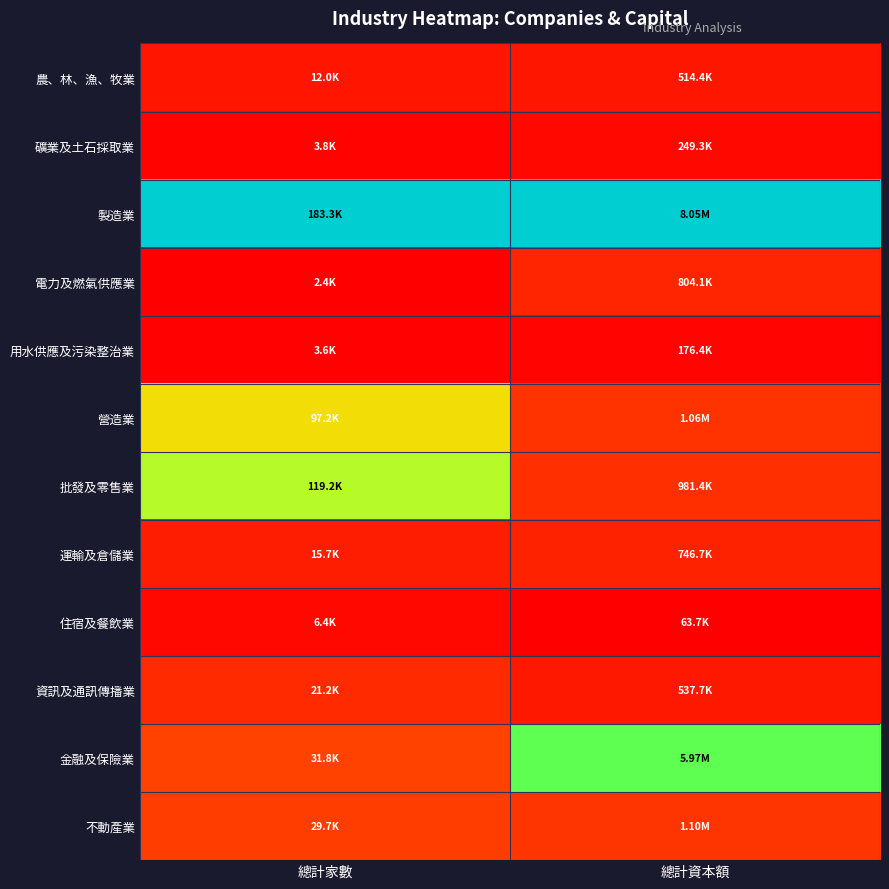

Reading right to left, extract all data points from this chart.

農、林、漁、牧業: 總計資本額=0.1	總計家數=0.1
礦業及土石採取業: 總計資本額=0.0	總計家數=0.0
製造業: 總計資本額=1.0	總計家數=1.0
電力及燃氣供應業: 總計資本額=0.1	總計家數=0.0
用水供應及污染整治業: 總計資本額=0.0	總計家數=0.0
營造業: 總計資本額=0.1	總計家數=0.5
批發及零售業: 總計資本額=0.1	總計家數=0.6
運輸及倉儲業: 總計資本額=0.1	總計家數=0.1
住宿及餐飲業: 總計資本額=0.0	總計家數=0.0
資訊及通訊傳播業: 總計資本額=0.1	總計家數=0.1
金融及保險業: 總計資本額=0.7	總計家數=0.2
不動產業: 總計資本額=0.1	總計家數=0.2